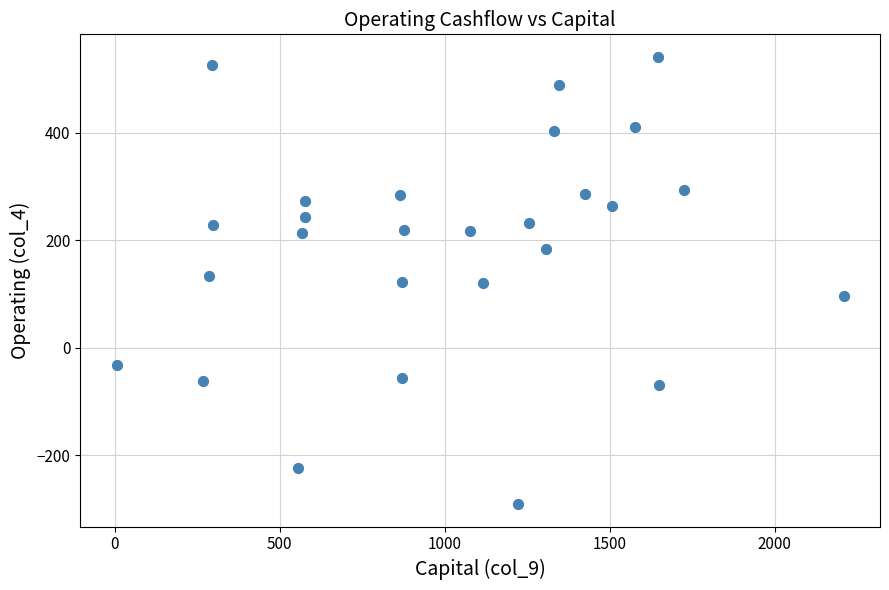

What is the range of Y values (max minus min)?

832.6